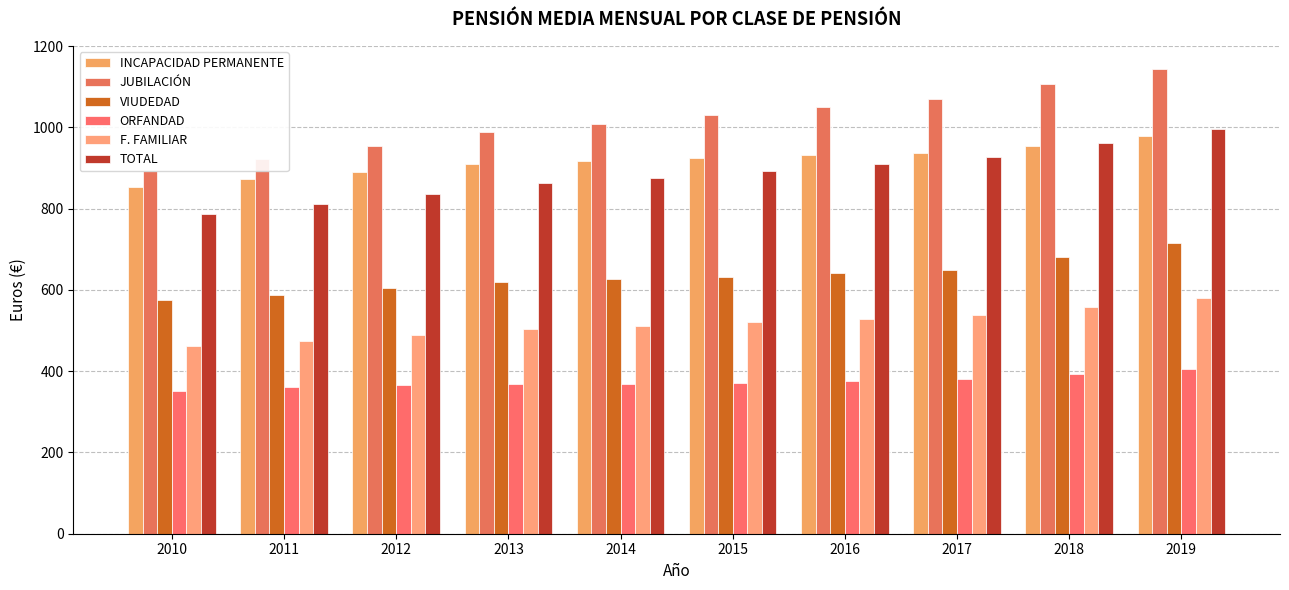

Reading right to left, transcribe all the data shown in this chart.

INCAPACIDAD PERMANENTE: 978.4	953.9	937.1	931.6	925.2	918.3	910.4	891.0	873.2	854.0
JUBILACIÓN: 1143.5	1107.5	1071.0	1050.8	1029.5	1007.7	987.5	955.4	923.1	892.4
VIUDEDAD: 715.0	681.0	649.2	640.9	632.7	626.1	619.8	603.9	588.7	574.1
ORFANDAD: 405.5	393.4	381.1	376.4	371.9	368.0	369.7	365.3	360.3	351.1
F. FAMILIAR: 579.2	558.4	538.4	528.6	520.6	510.9	503.8	488.2	473.7	462.1
TOTAL: 995.8	961.0	926.9	910.2	893.1	876.5	862.0	836.3	810.9	785.8